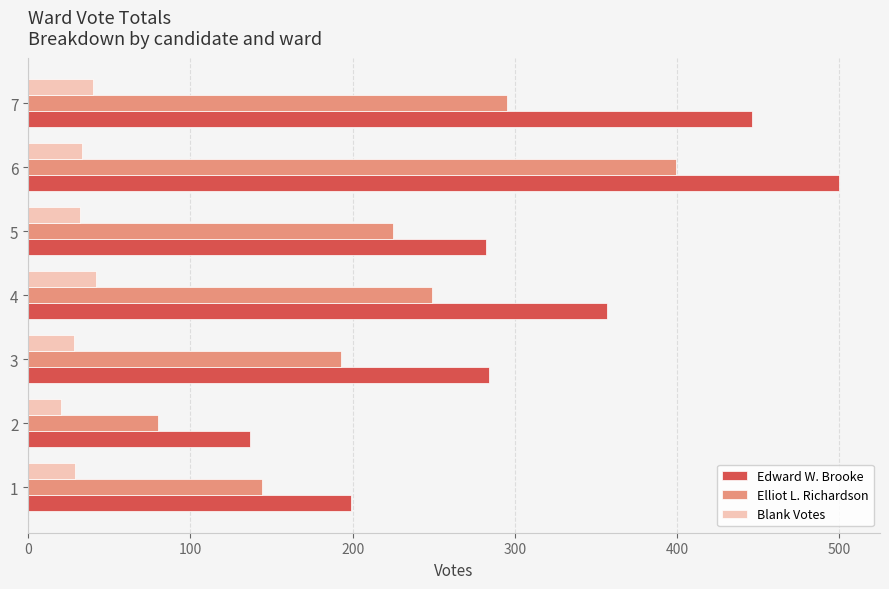

At how many categories does at least one series exceed 373?

2